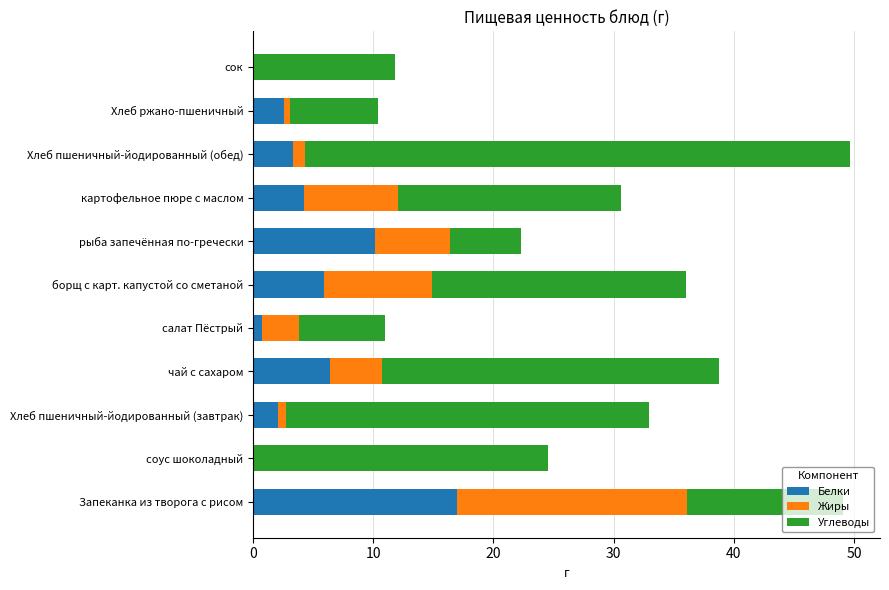

At which label does Белки reach its peak?

Запеканка из творога с рисом